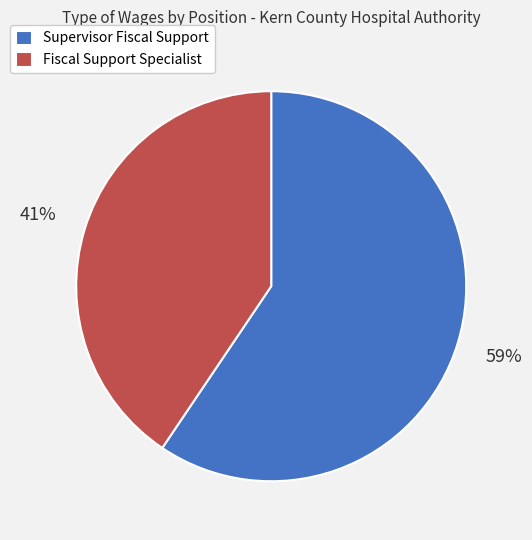

True or false: Fiscal Support Specialist accounts for 26% of the total.

False